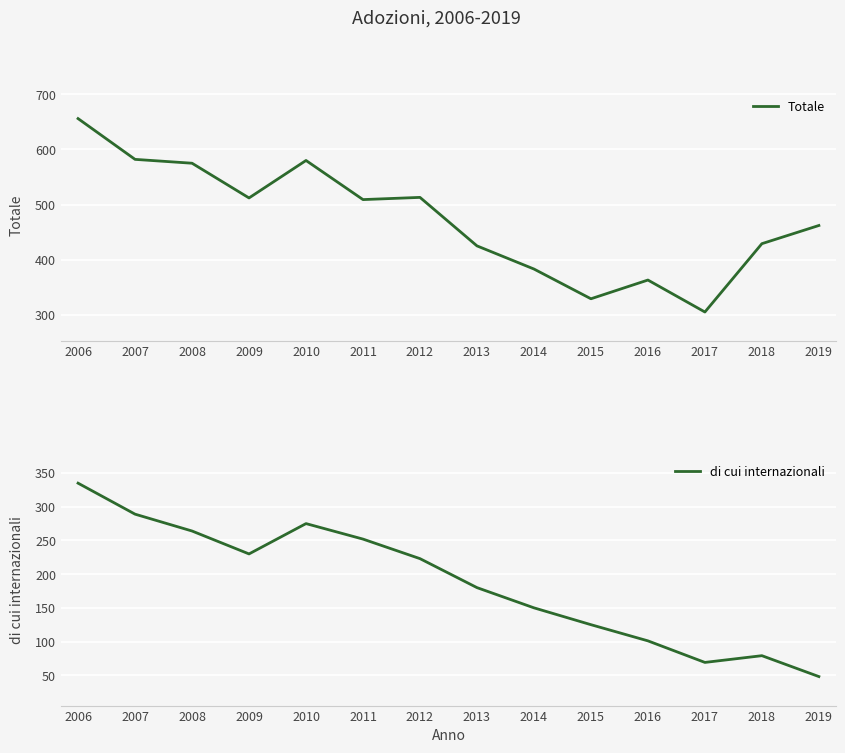

Count the number of categories in the chart.

14